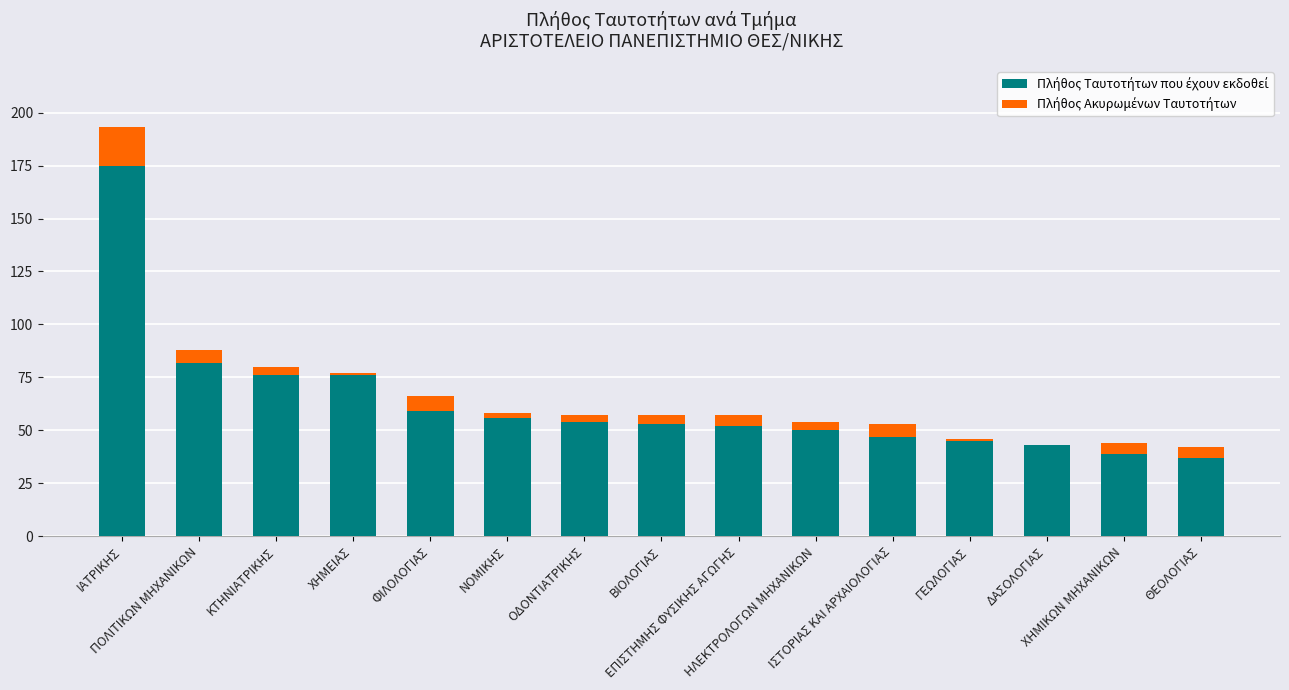

Read the Πλήθος Ακυρωμένων Ταυτοτήτων value at ΒΙΟΛΟΓΙΑΣ, to the nearest 5.

5